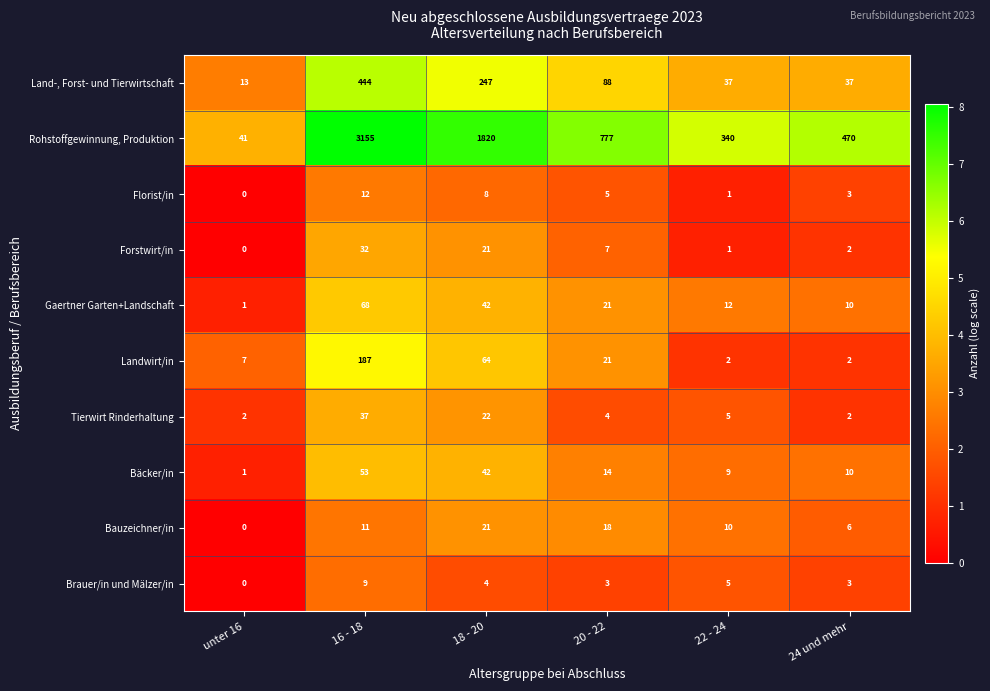

What is the difference between the highest and lowest values at 24 und mehr?

468